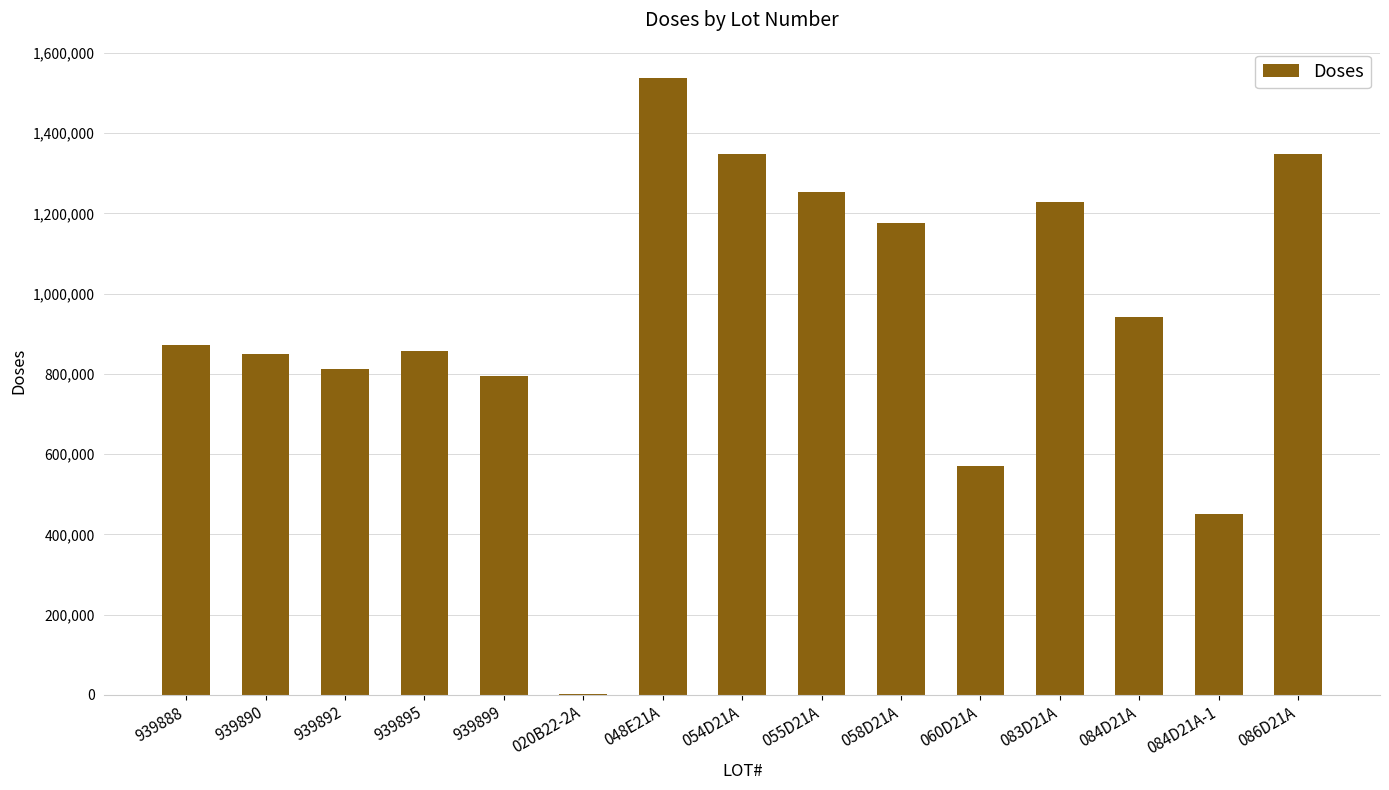

Is it true that the value at 055D21A is 1252720?

True